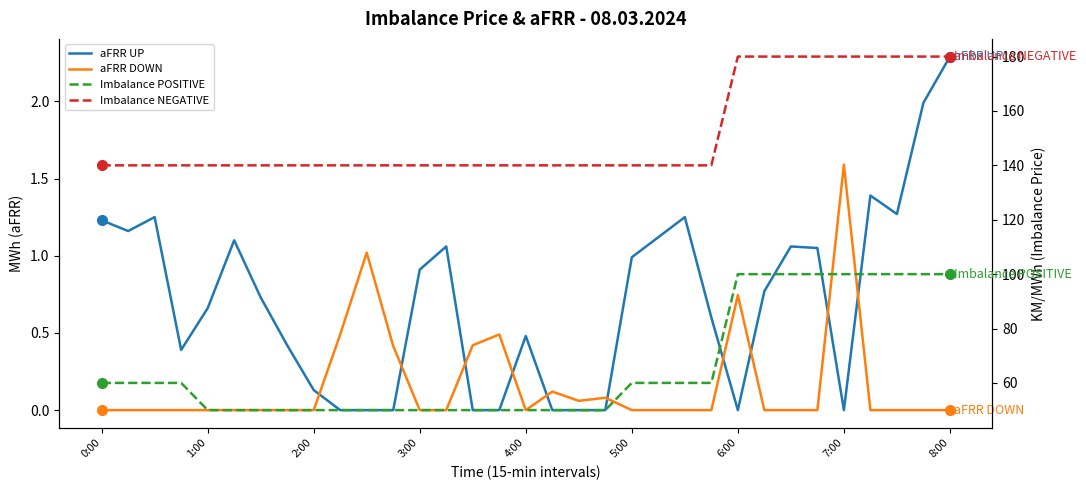

What is the maximum value for aFRR UP?

2.3